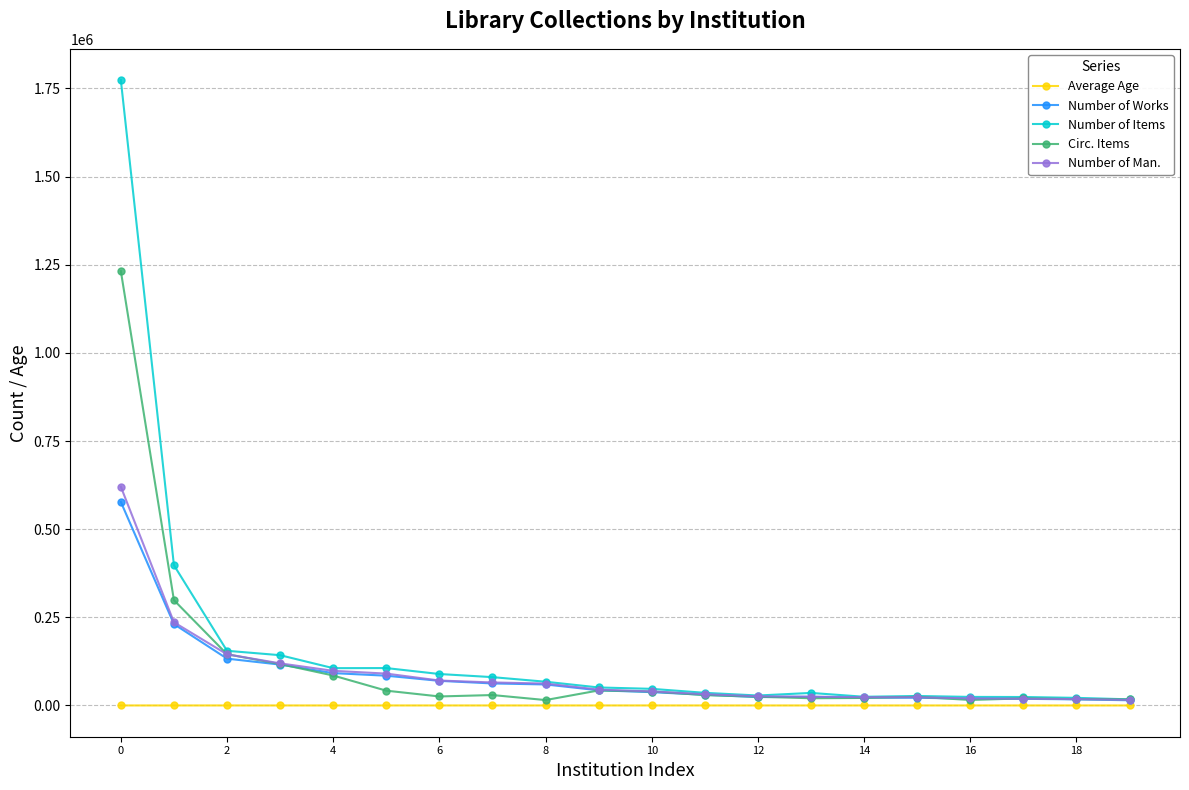

What is the highest value of the Circ. Items series?

1232047.0